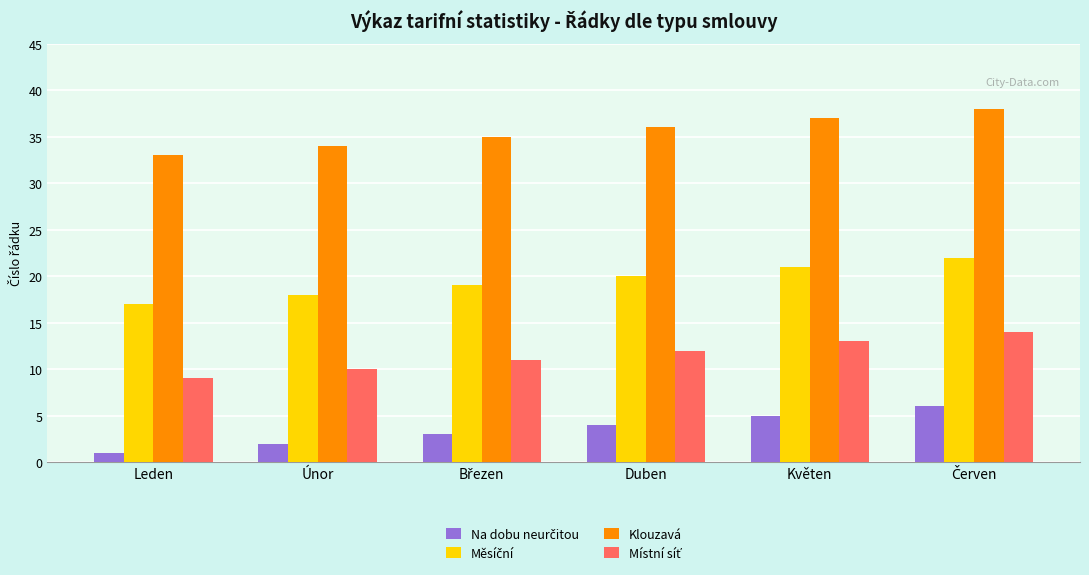

What is the label of the 1st bar from the left?

Leden